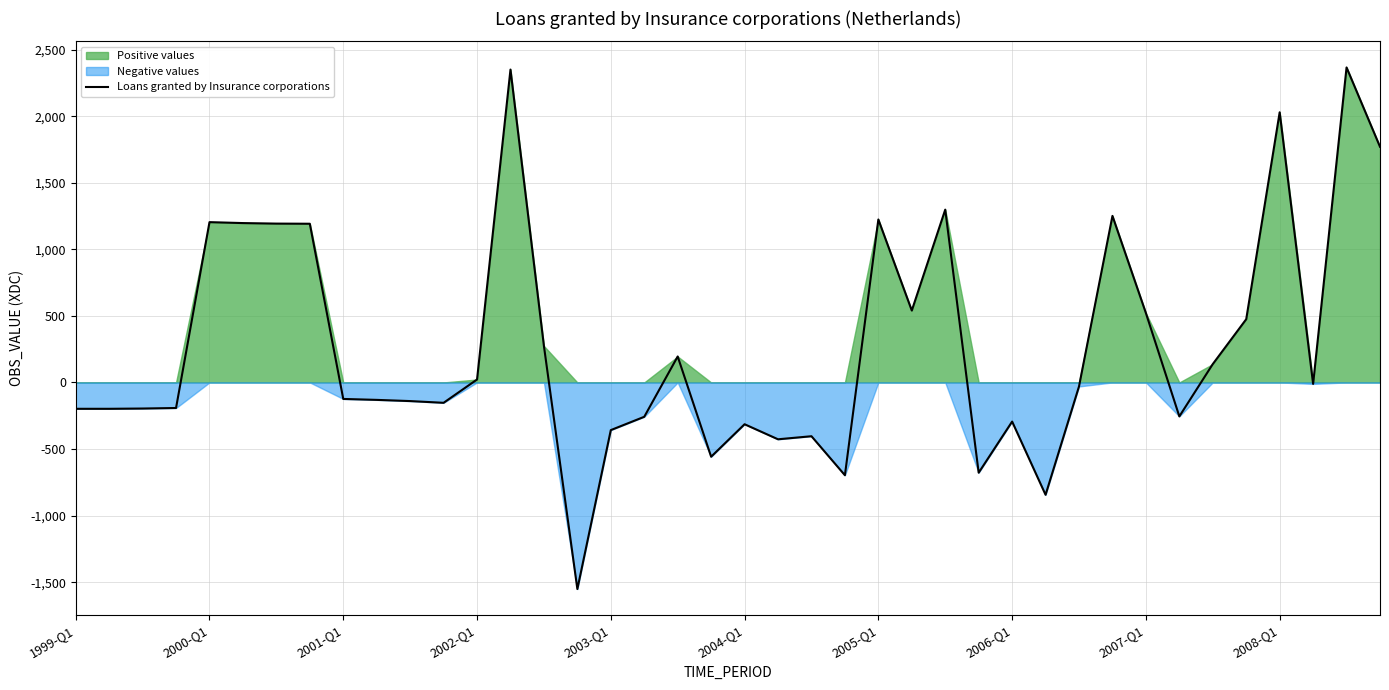

What is the smallest value displayed?

-1552